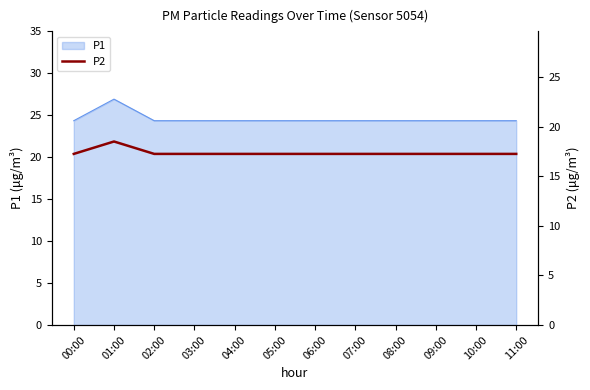

How many lines are shown in the chart?

1